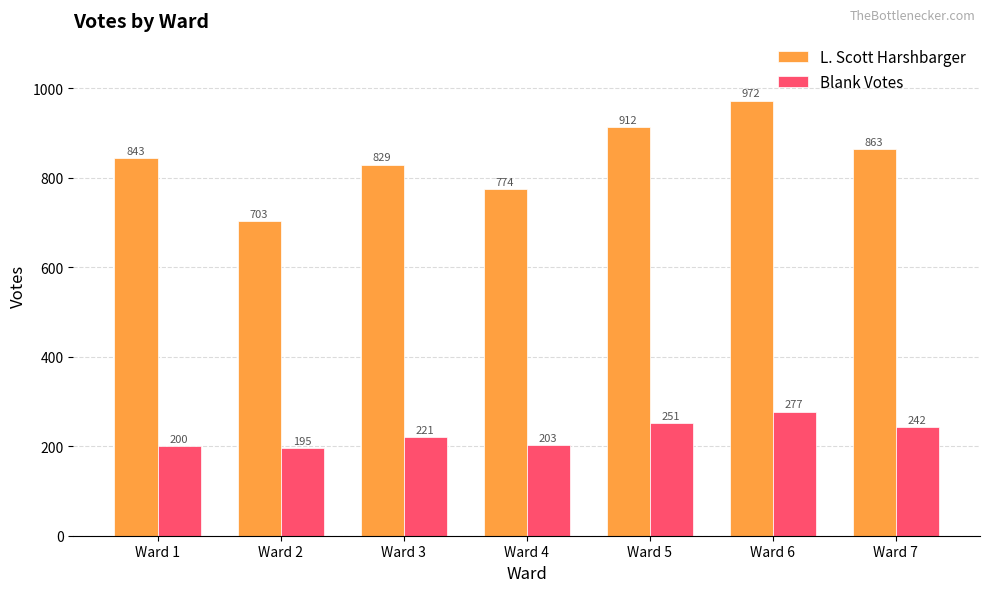

Reading left to right, list all the values displayed in this chart.

L. Scott Harshbarger: Ward 1=843	Ward 2=703	Ward 3=829	Ward 4=774	Ward 5=912	Ward 6=972	Ward 7=863
Blank Votes: Ward 1=200	Ward 2=195	Ward 3=221	Ward 4=203	Ward 5=251	Ward 6=277	Ward 7=242